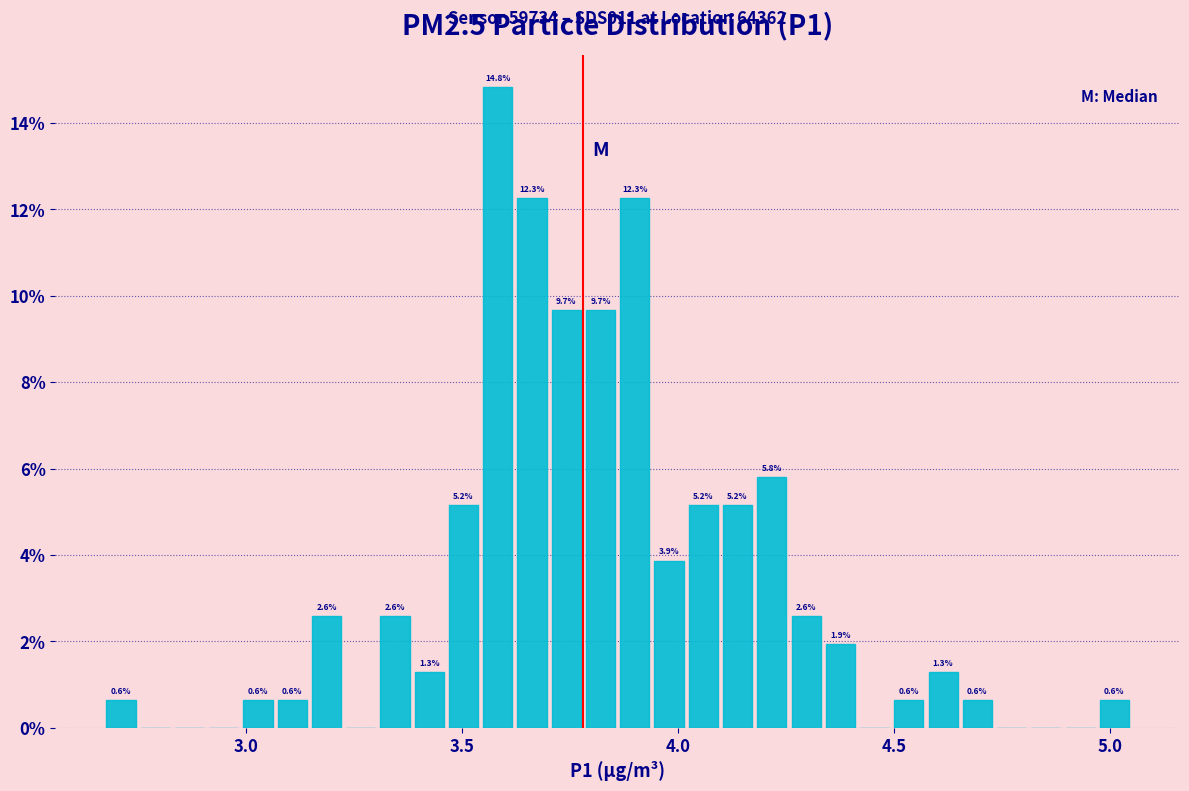

Around what value on the x-axis is the tallest bar? Give the approximate position of its centre, as read against the axis.

3.60